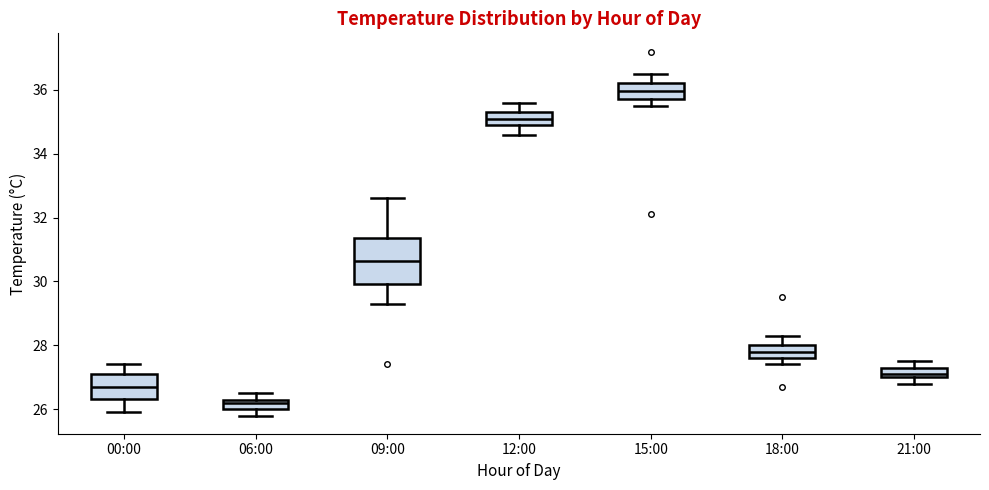

Where is the upper edge of the box for 09:00 on the y-axis? The values are not printed on the chart, so give them approximately, as read against the axis.

31.4